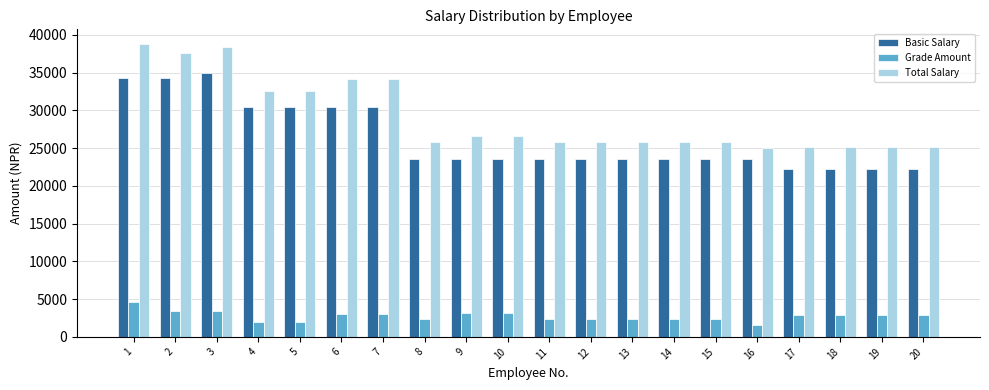

How many bars are there in each group?

3